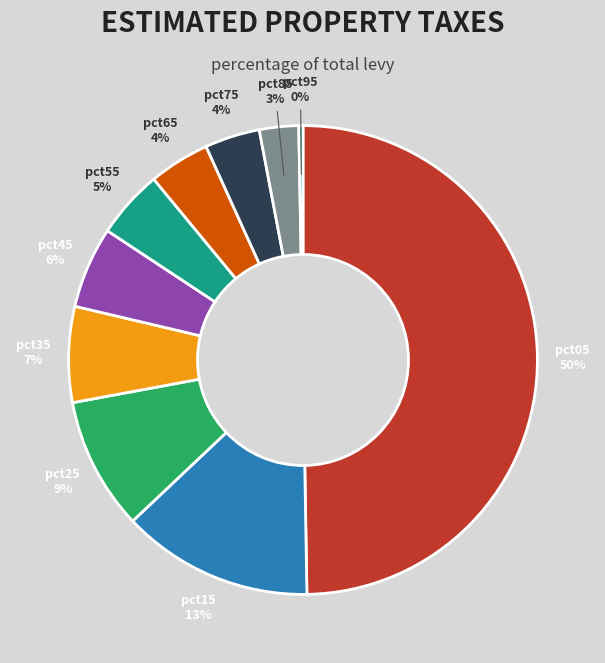

Which category has the biggest portion of the pie?

pct05